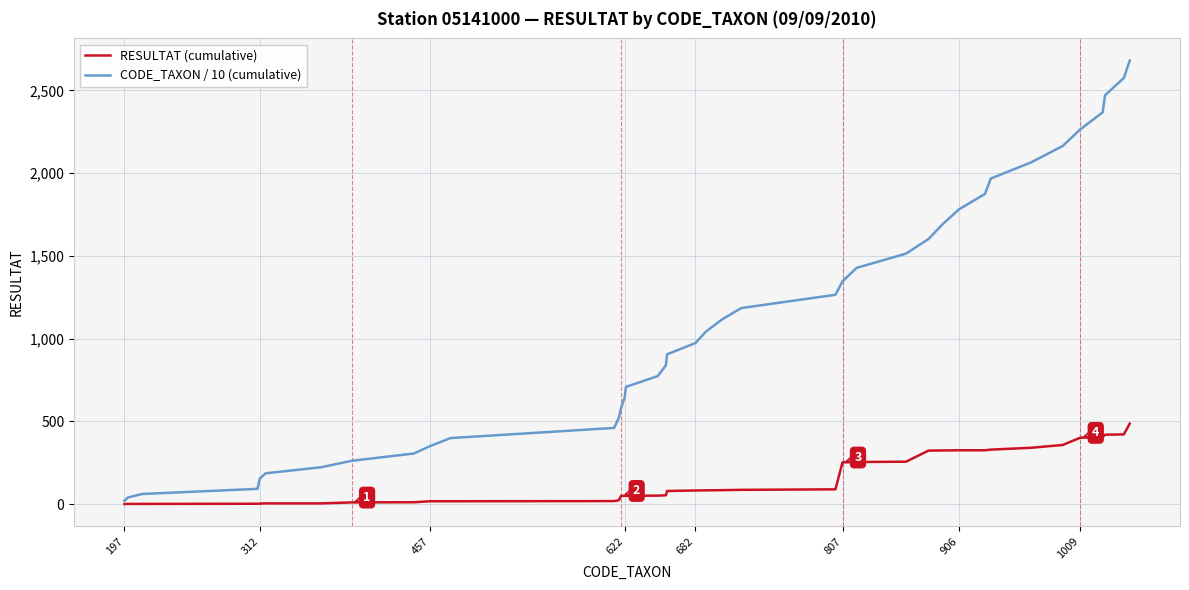

List the series in order of their peak value, highest first.

CODE_TAXON / 10 (cumulative), RESULTAT (cumulative)